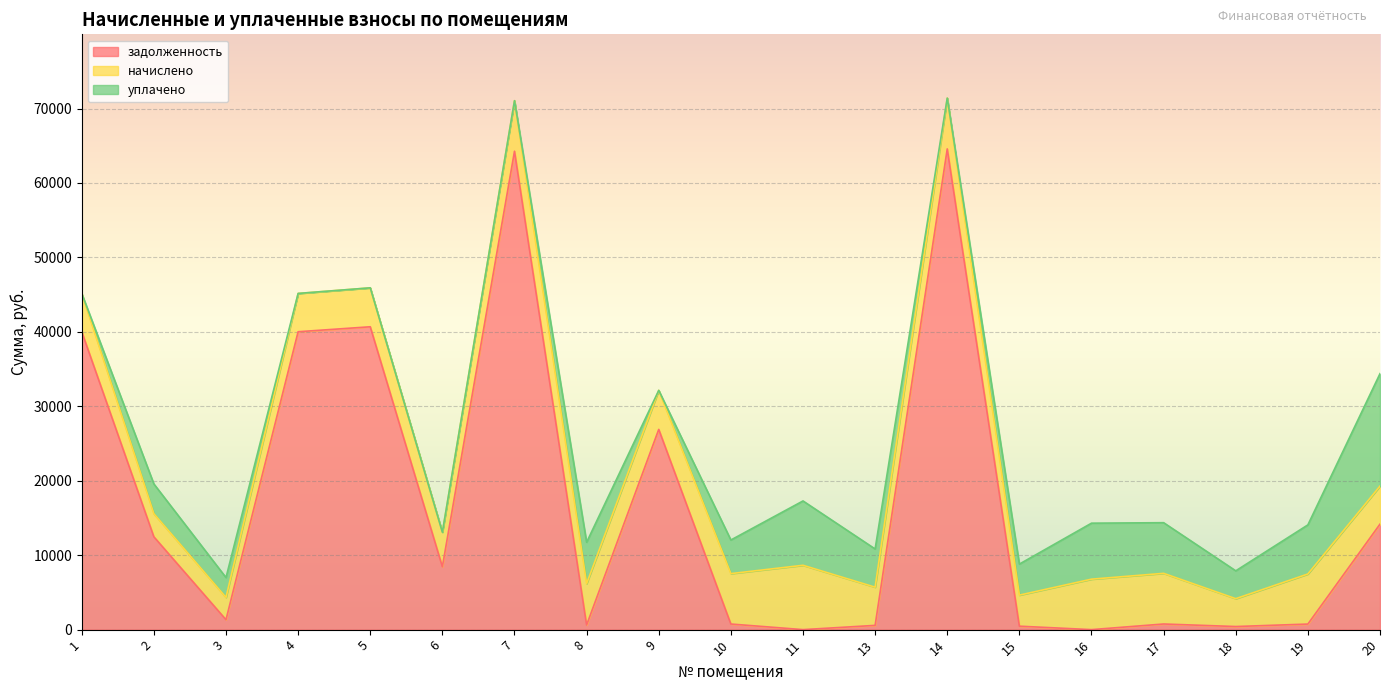

Which has a higher value, 5 or 17?

5